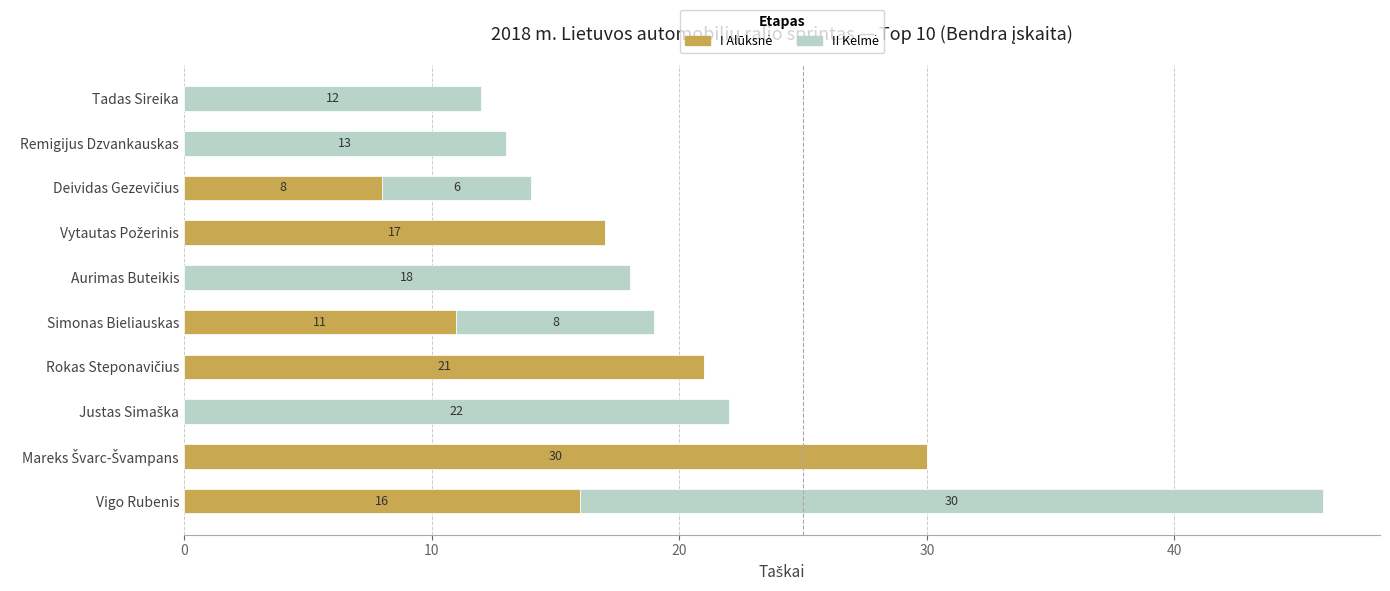

At which category is the sum across all series the highest?

Vigo Rubenis